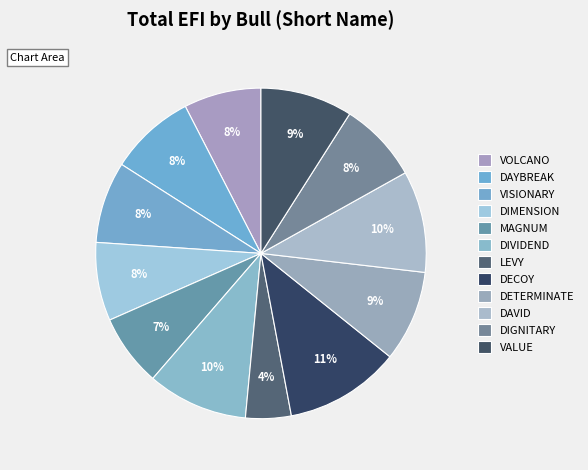

How many segments does this pie chart have?

12